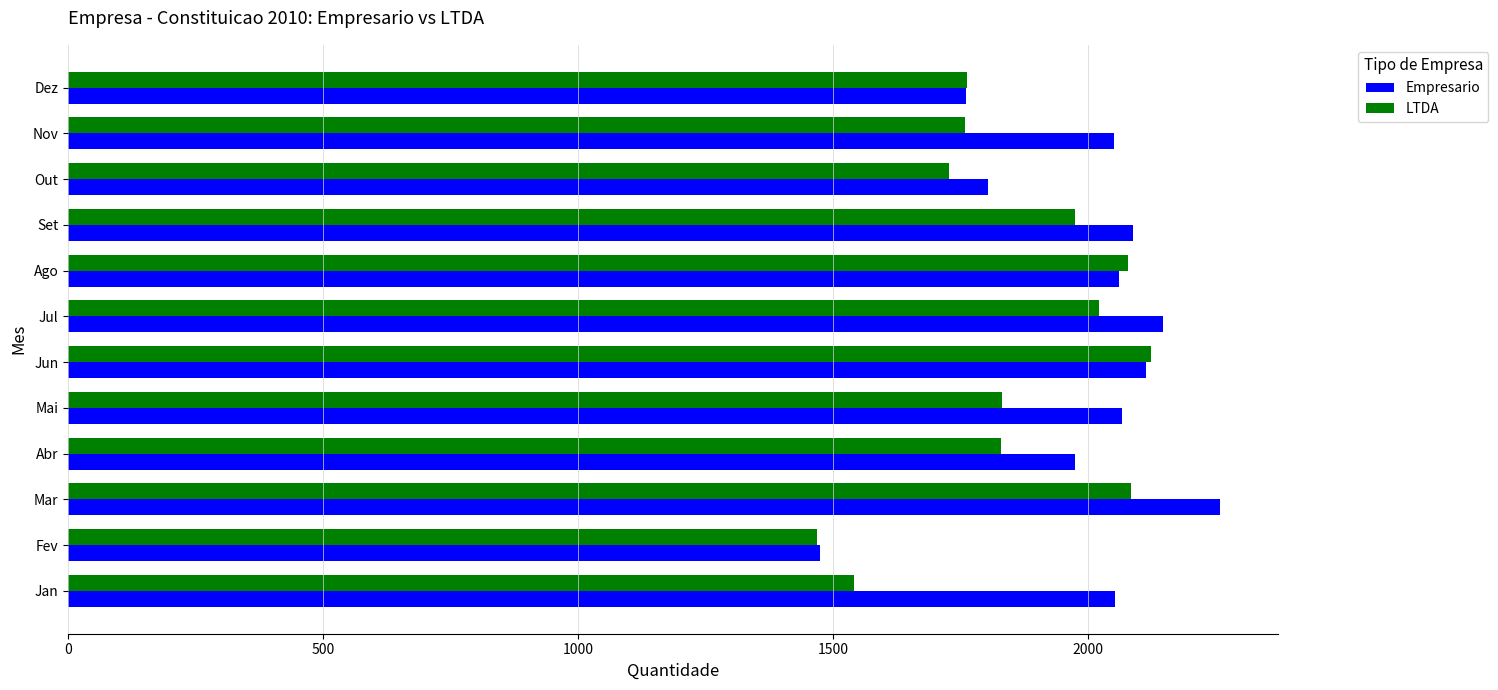

List the series in order of their overall mean, lowest first.

LTDA, Empresario